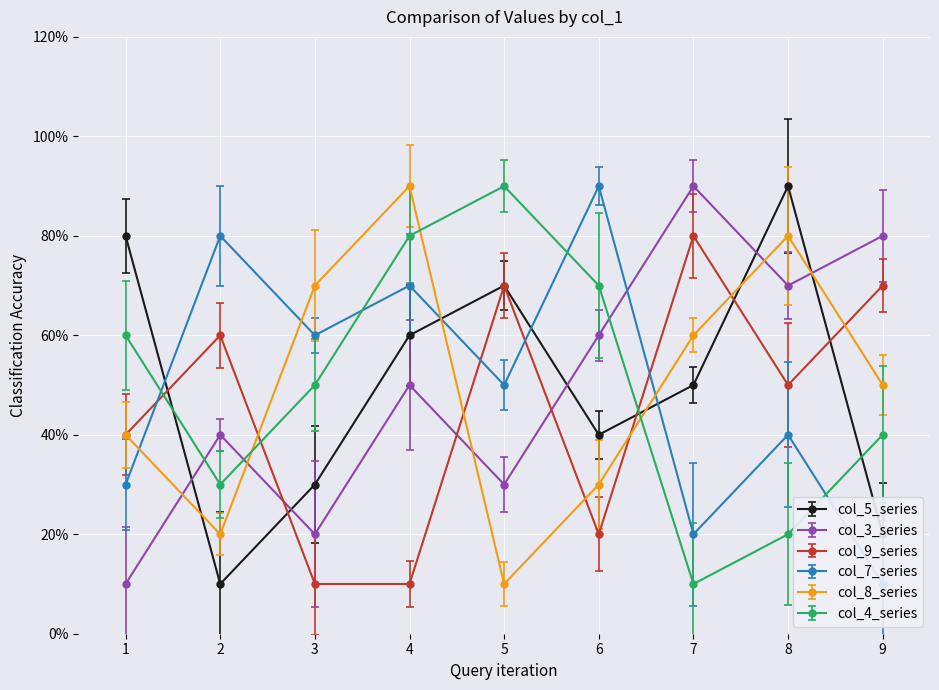

Does the chart display data point markers on the line(s)?

Yes